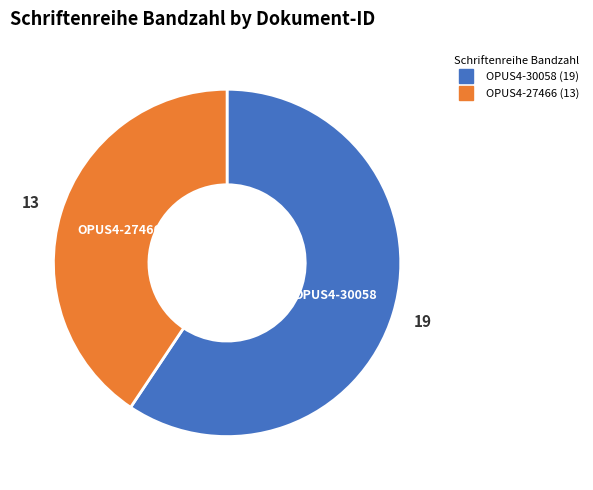

True or false: OPUS4-30058 accounts for 74% of the total.

False